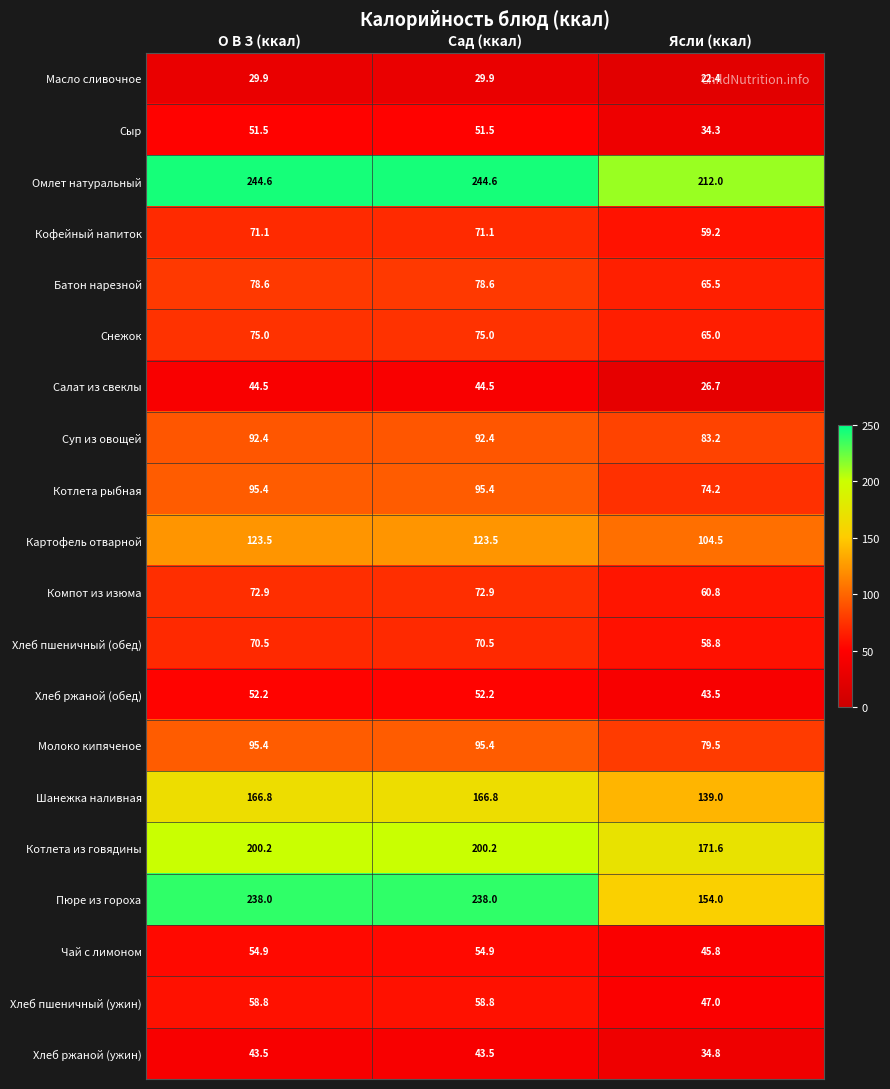

What is the maximum value shown in the chart?

244.6